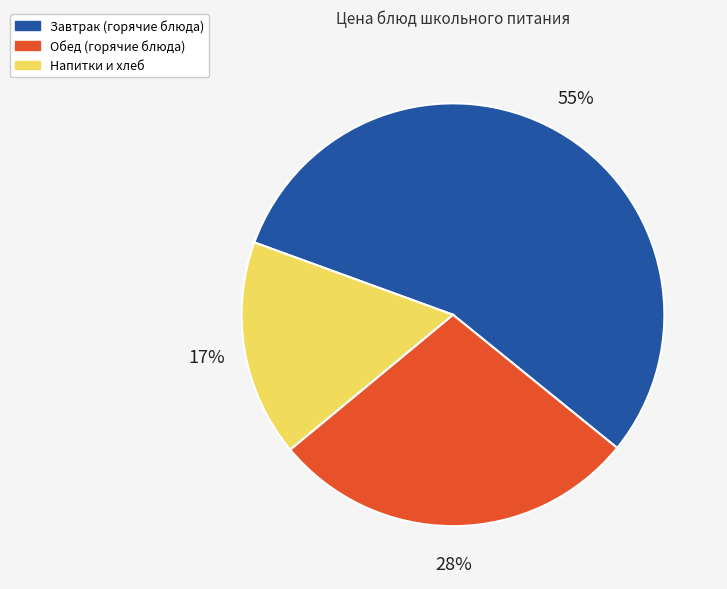

To the nearest percent, what is the average slice percentage?

33%